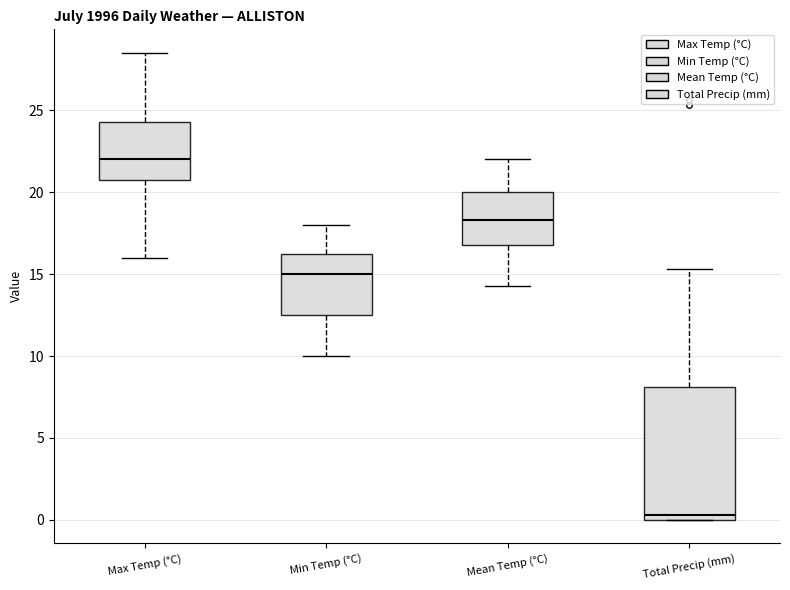

Reading left to right, transcribe this box plot: for each box, give where its median line is, the range the box spans, and where its two whiskers end, as read against the y-axis. The values are not printed on the chart, so give them approximately, as read against the axis.

Max Temp (°C): median 22.0, box 21.0 to 24.5, whiskers 16.0 to 28.5
Min Temp (°C): median 15.0, box 12.5 to 16.5, whiskers 10.0 to 18.0
Mean Temp (°C): median 18.5, box 17.0 to 20.0, whiskers 14.5 to 22.0
Total Precip (mm): median 0.5, box 0.0 to 8.0, whiskers 0.0 to 15.5